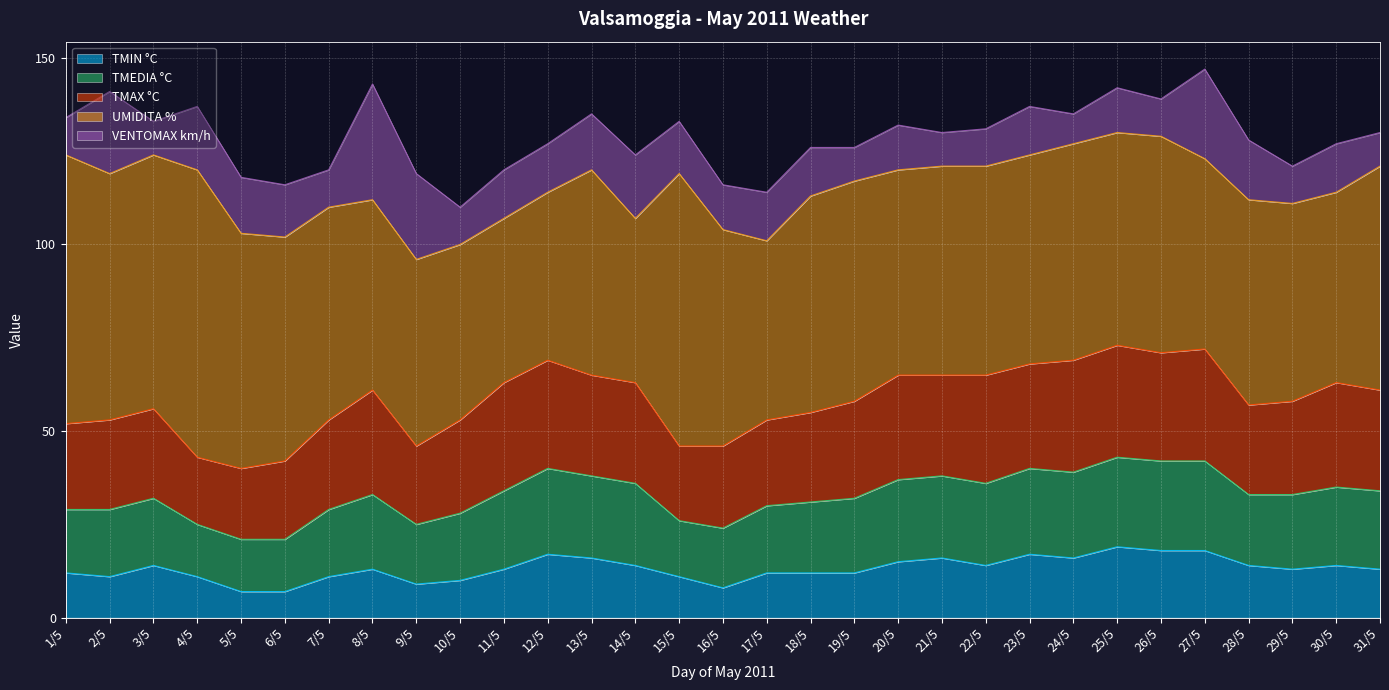

How many lines are shown in the chart?

5